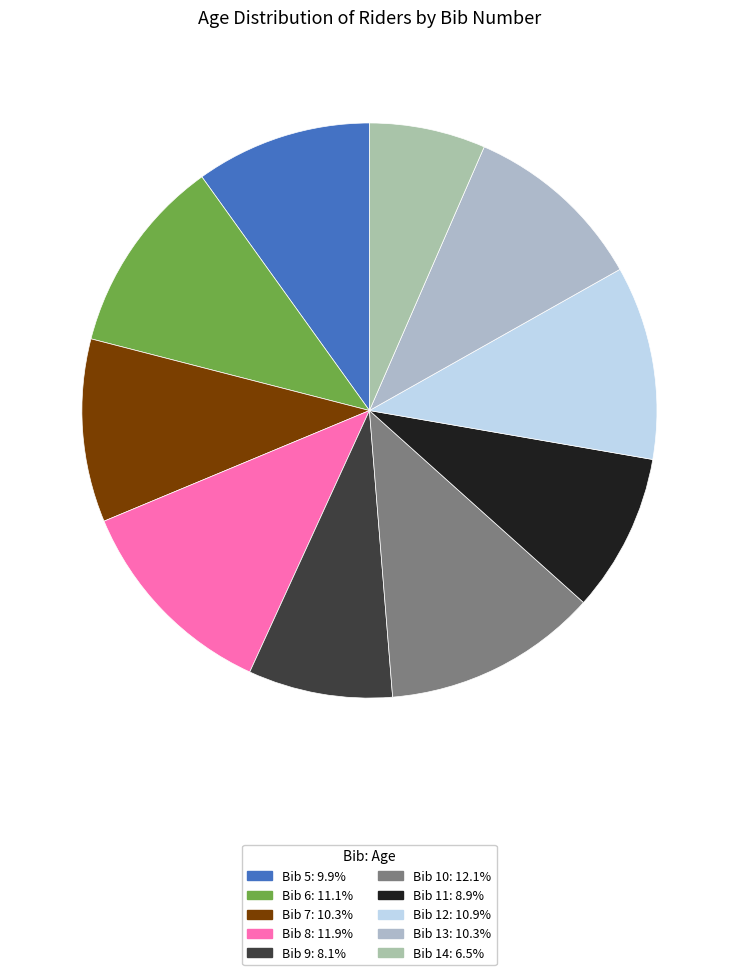

How many slices are in this pie chart?

10